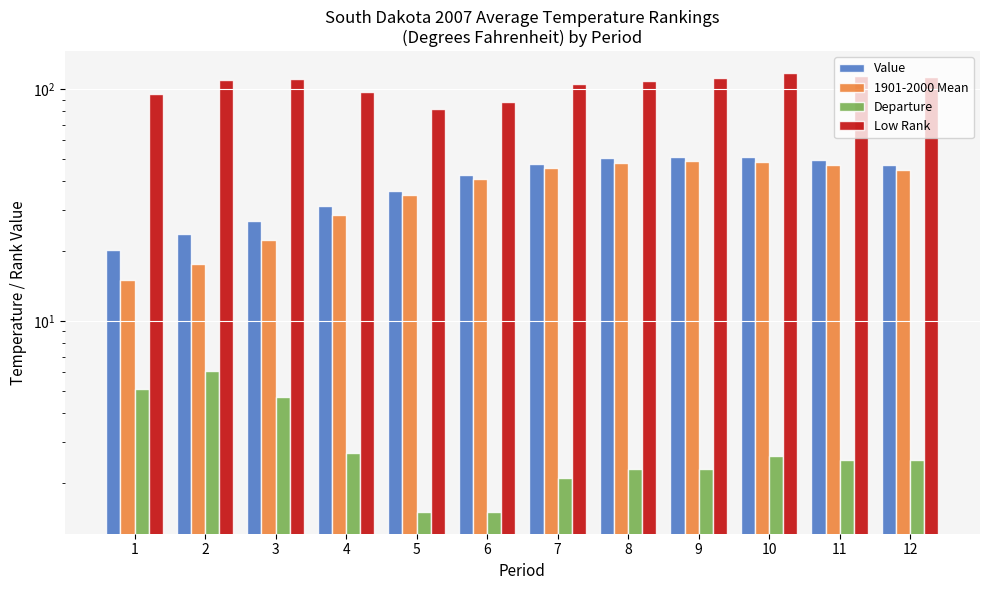

The value of 1901-2000 Mean at 3 is 22.2. True or false?

True